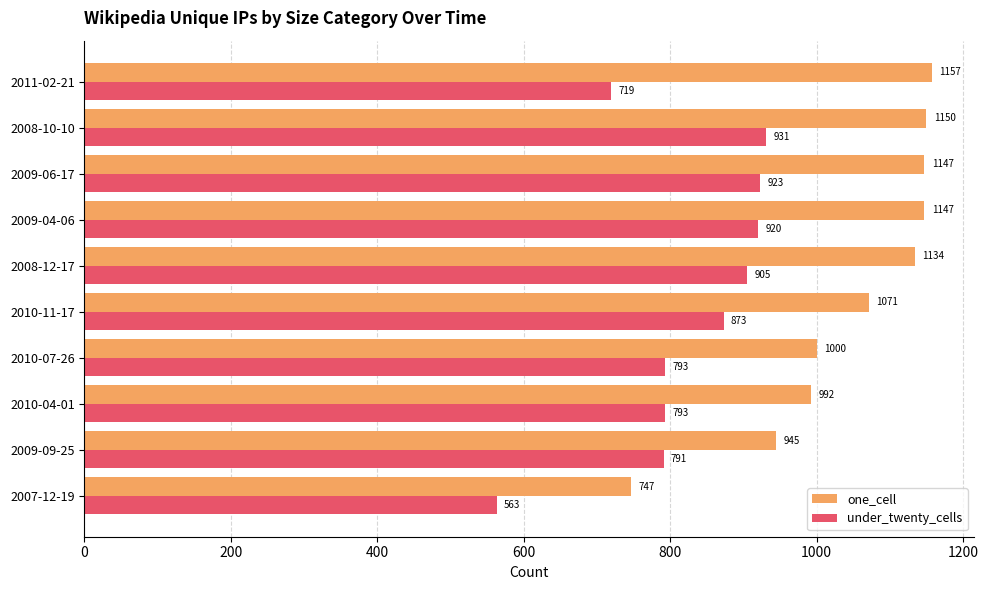

True or false: one_cell has a value of 1000 at 2010-07-26.

True